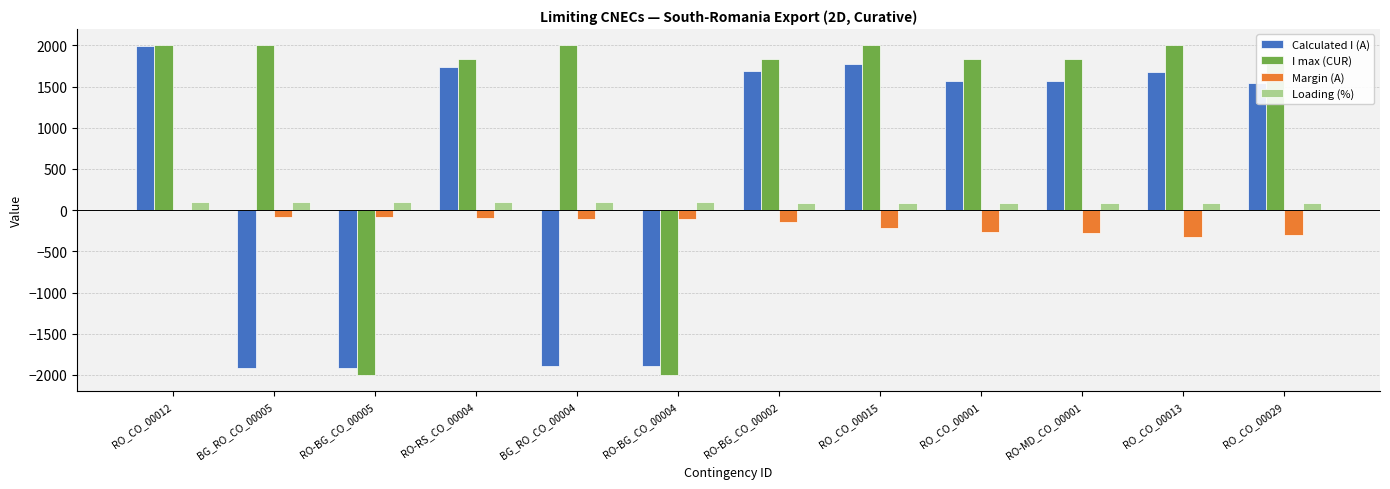

What is the highest value of the I max (CUR) series?

2000